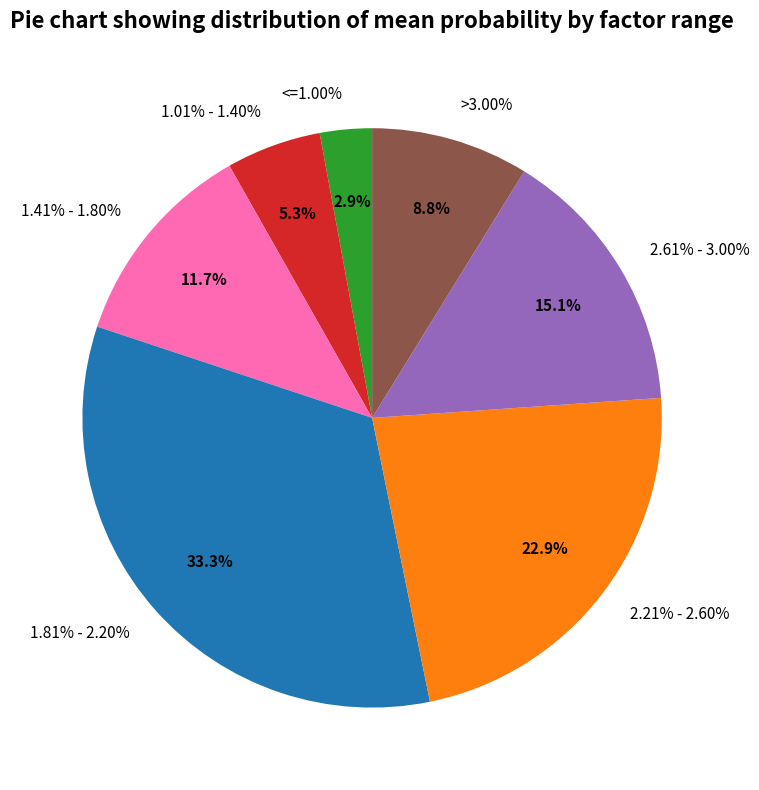

How much of the chart is everything except 1.01% - 1.40%?

94.7%